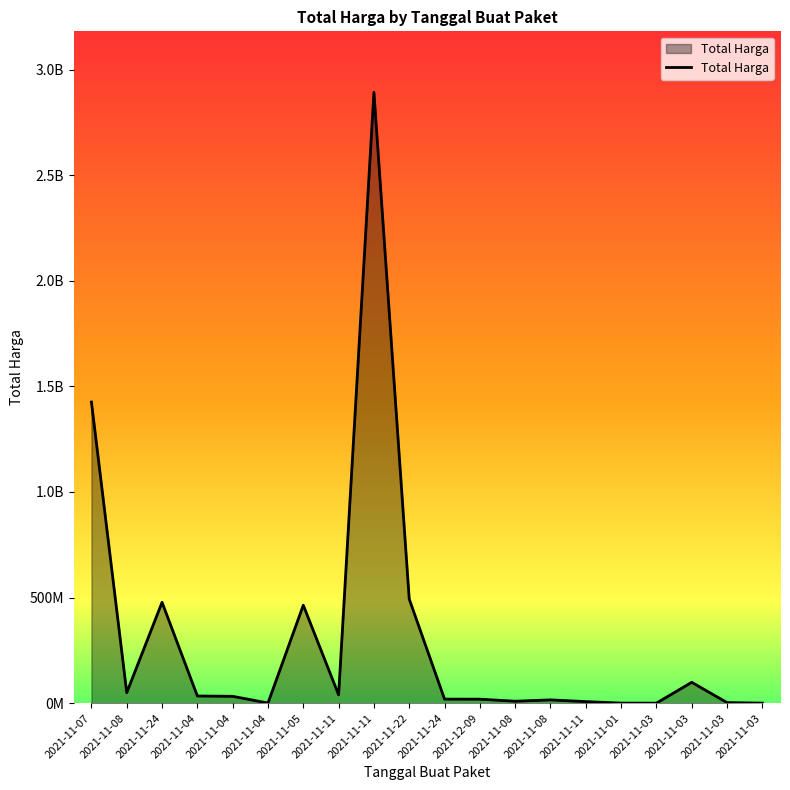

Reading left to right, extract all data points from this chart.

1425867900	49730040	477600000	34000000	32441200	577875	464002100	39440000	2892122000	493000000	19175000	18900000	9180000	15513960	7401240	333600	78000	98772570	2772000	265000